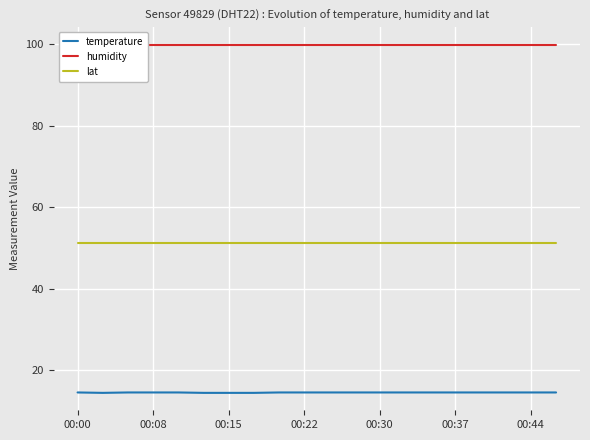

How many lines are shown in the chart?

3